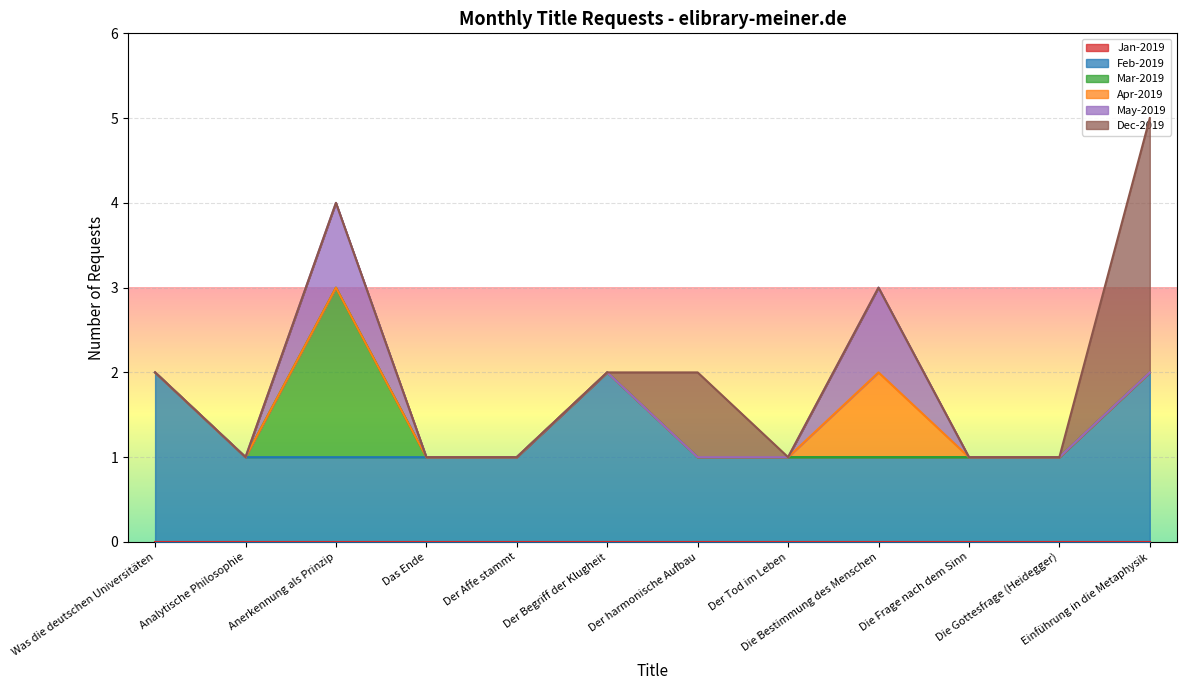

Which has a higher value, Die Bestimmung des Menschen or Der Affe stammt?

Die Bestimmung des Menschen